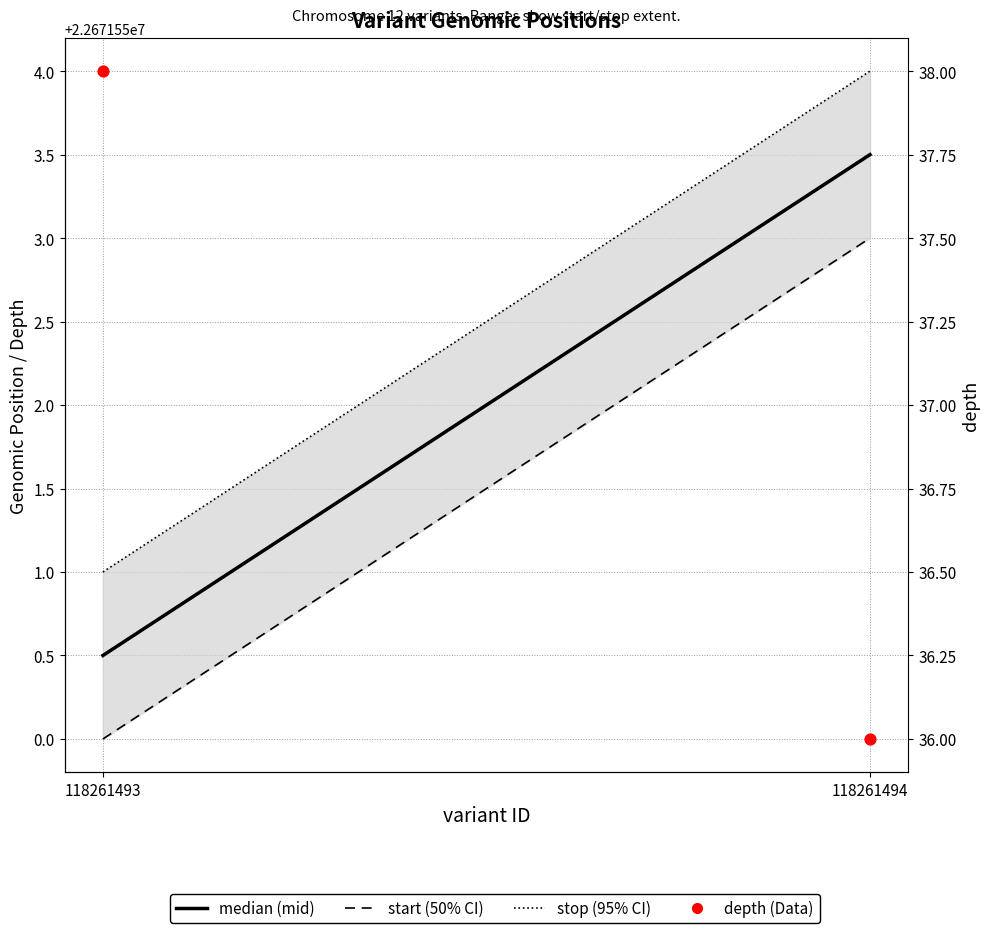

Which series contains the lowest Y value?

depth